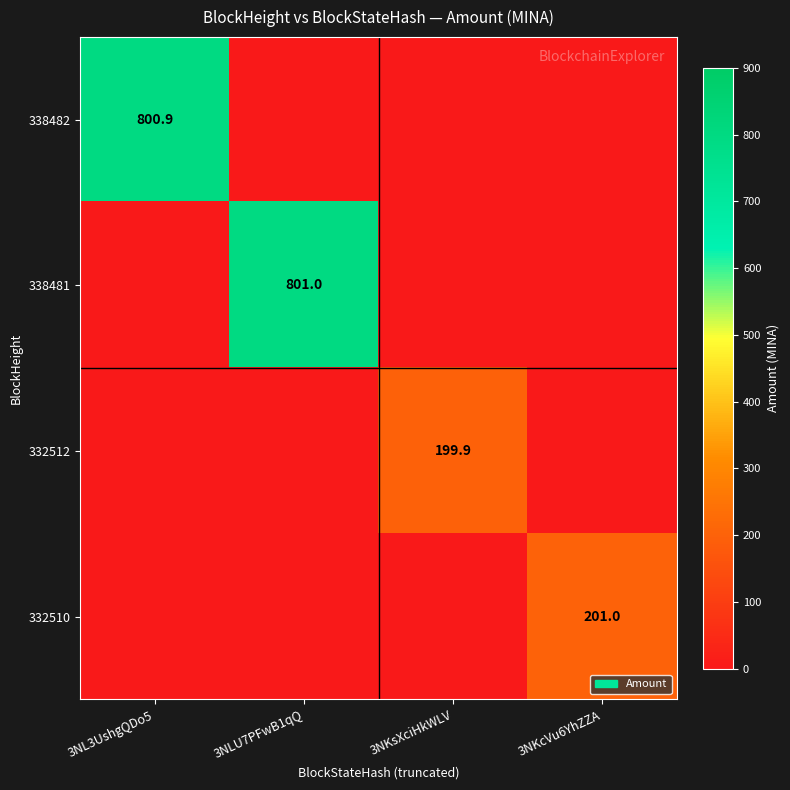

The 338481 series shows 801.0 at 3NLU7PFwB1qQ. True or false?

True